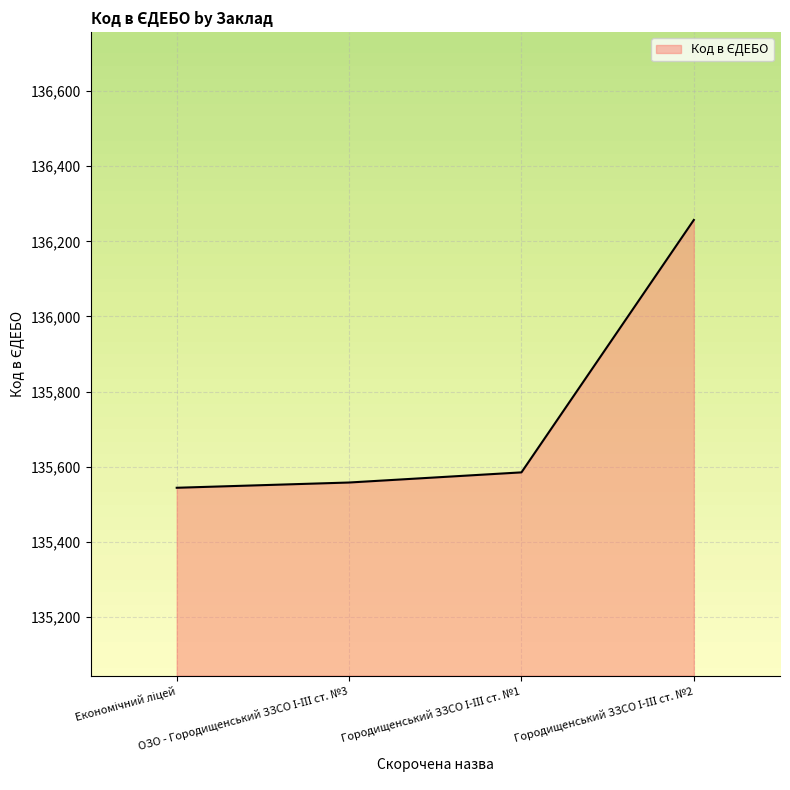

What is the difference between the maximum and minimum values?

713